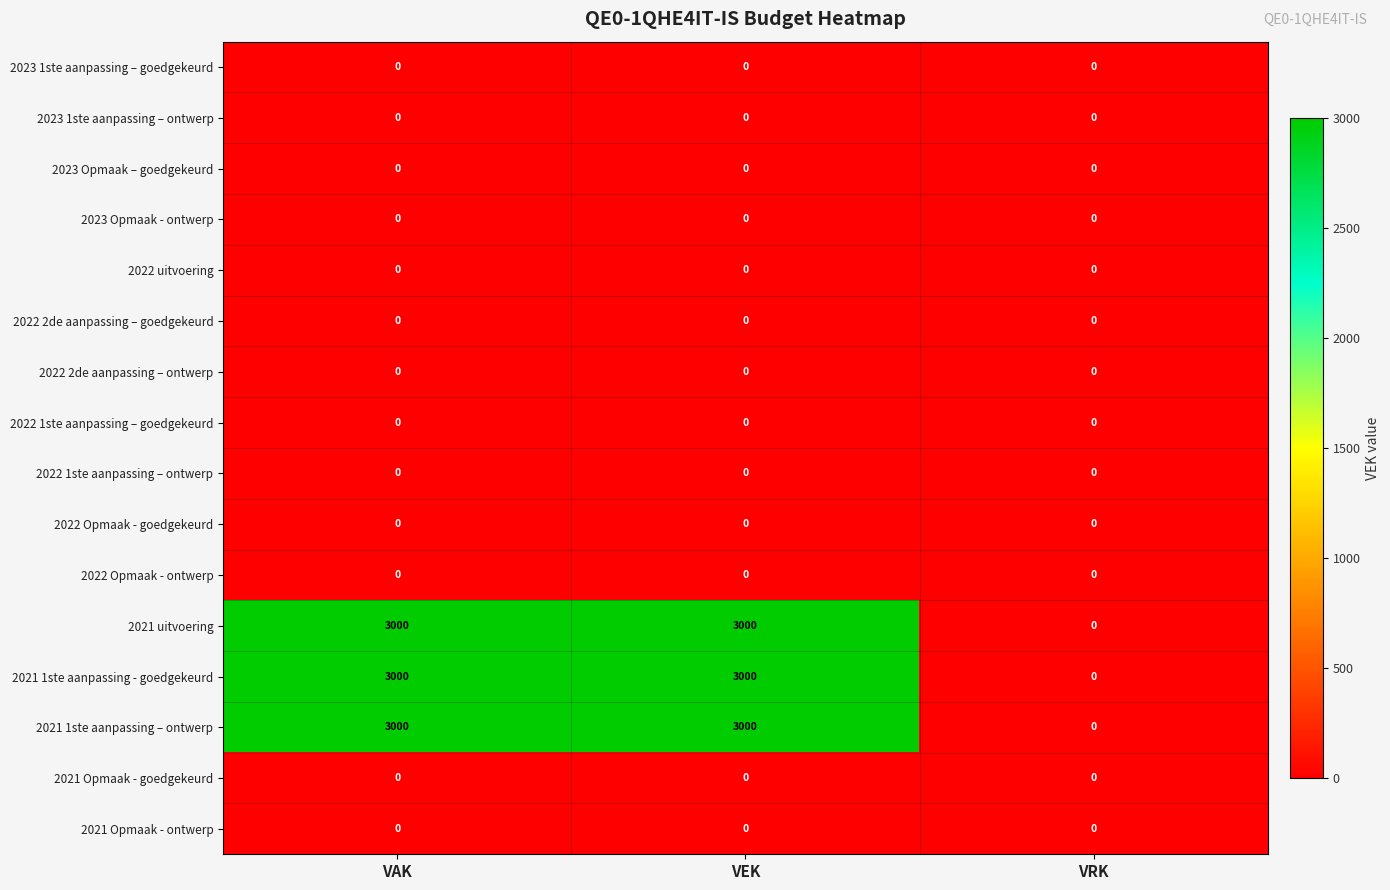

What is the difference between the highest and lowest values at VAK?

3000